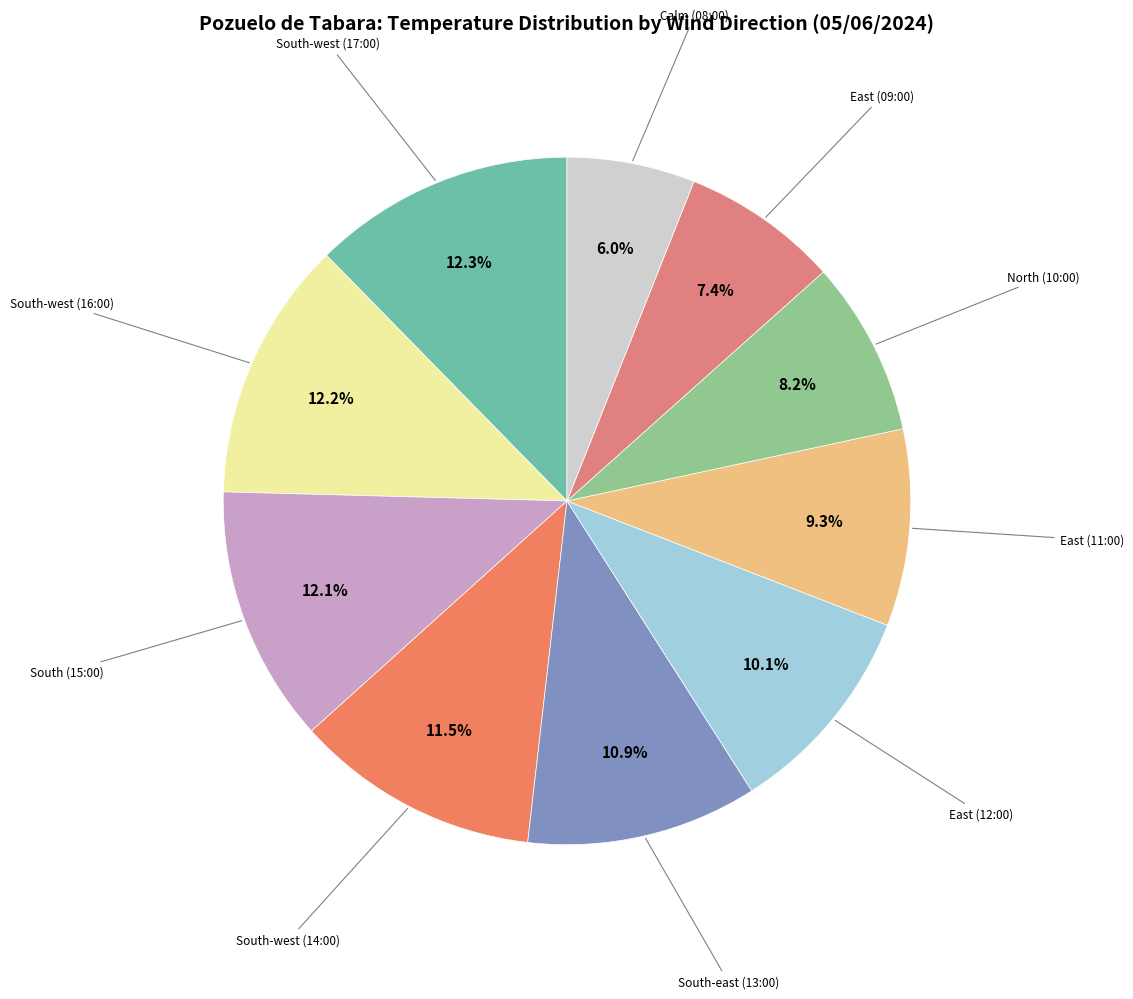

What is the smallest slice in the pie chart?

Calm (08:00)